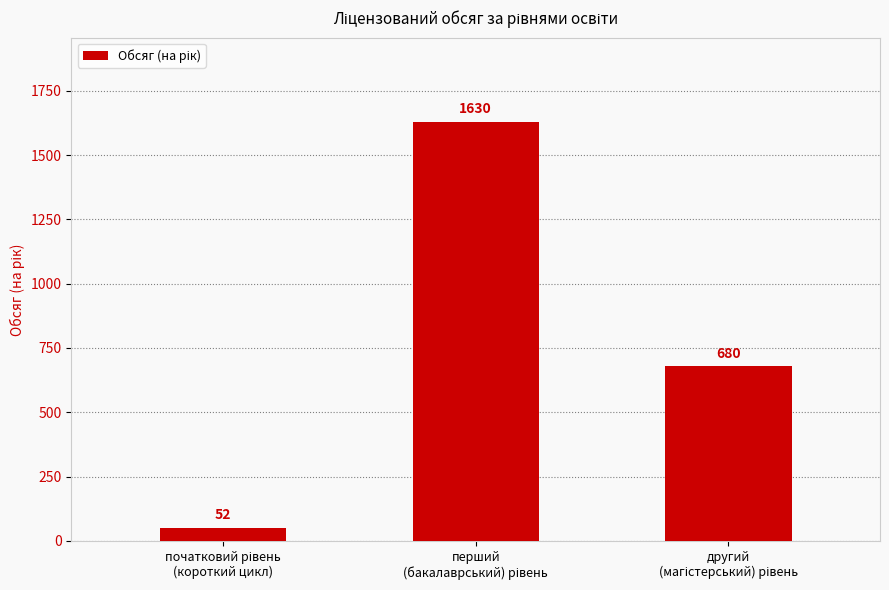

How many values are between 52 and 1630?

3